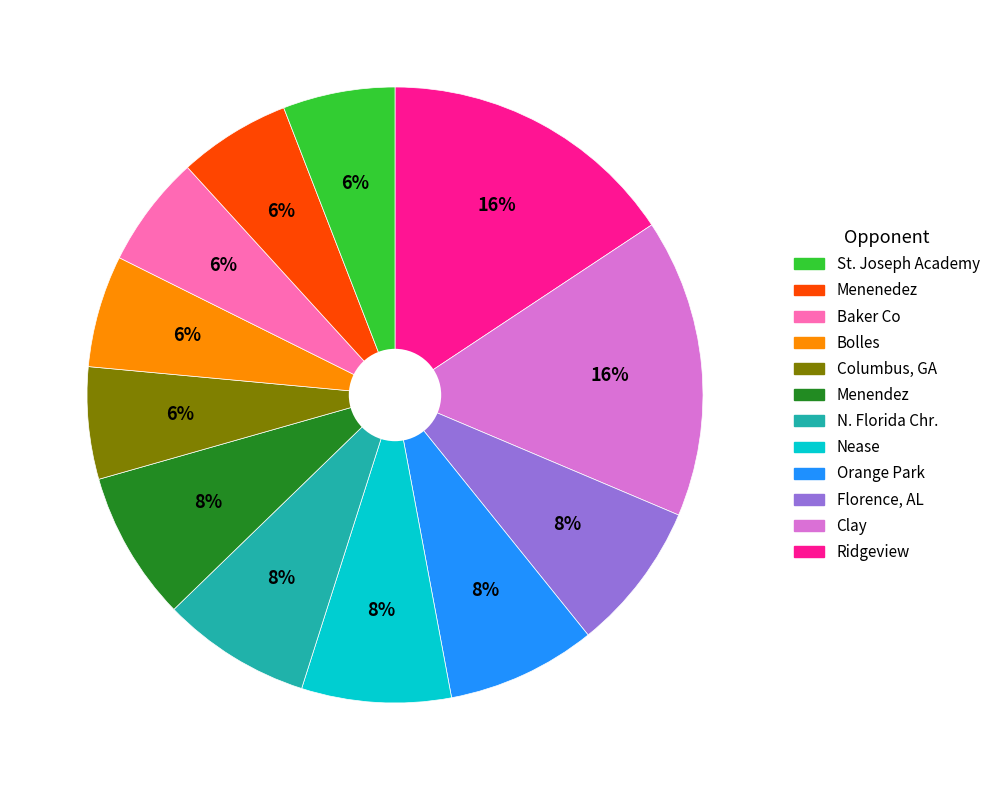

Does any single category account for the majority?

No